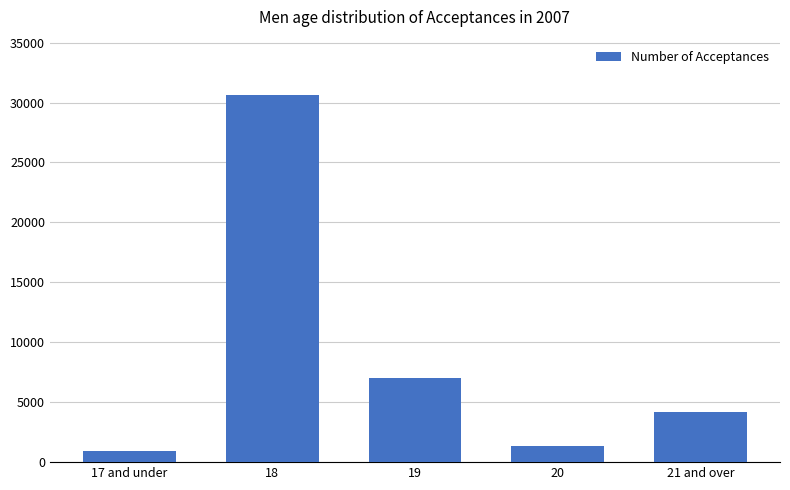

At which label does the data first exceed 4180?

18